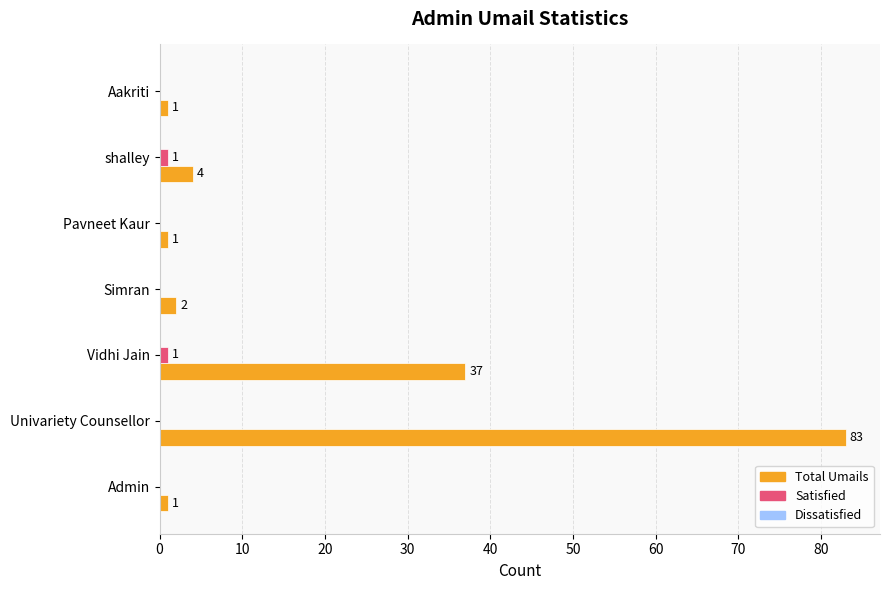

Is the value of Total Umails at Admin greater than the value of Satisfied at Simran?

Yes